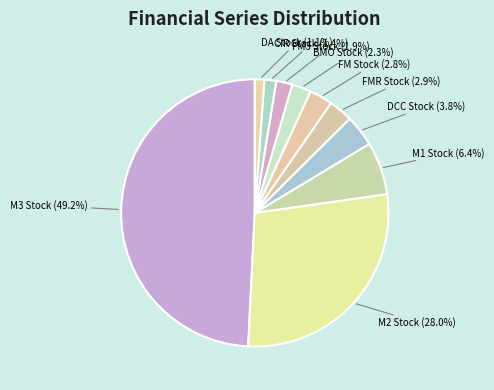

How much of the chart is everything except CIR Stock?

98.6%